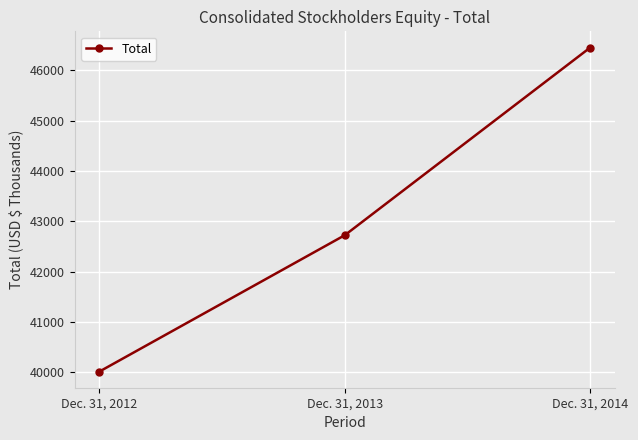

Reading left to right, list all the values displayed in this chart.

40013	42723	46452